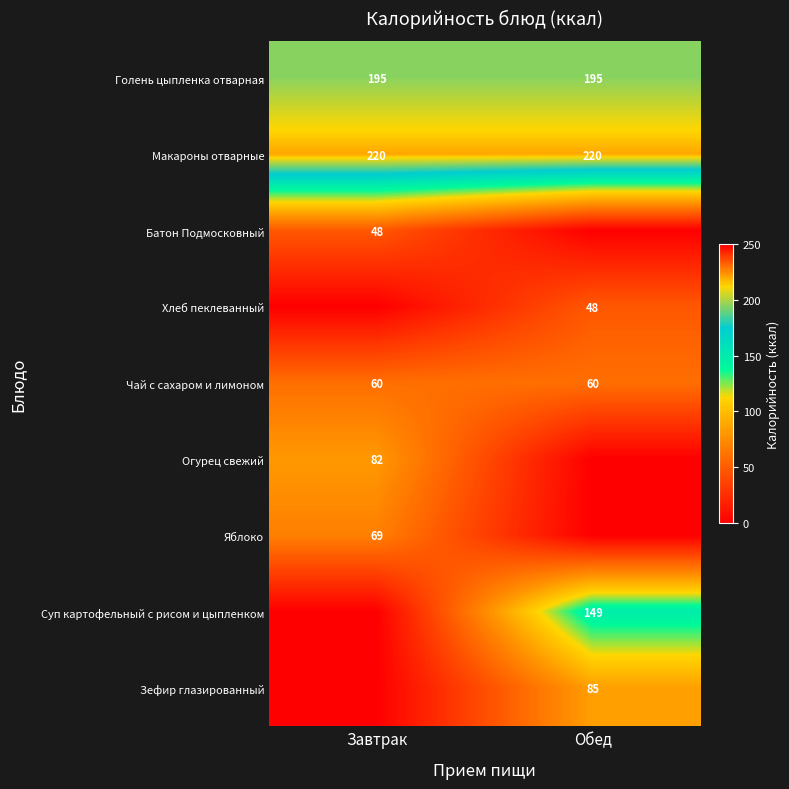

Is the value of Голень цыпленка отварная at Обед greater than the value of Чай с сахаром и лимоном at Обед?

Yes